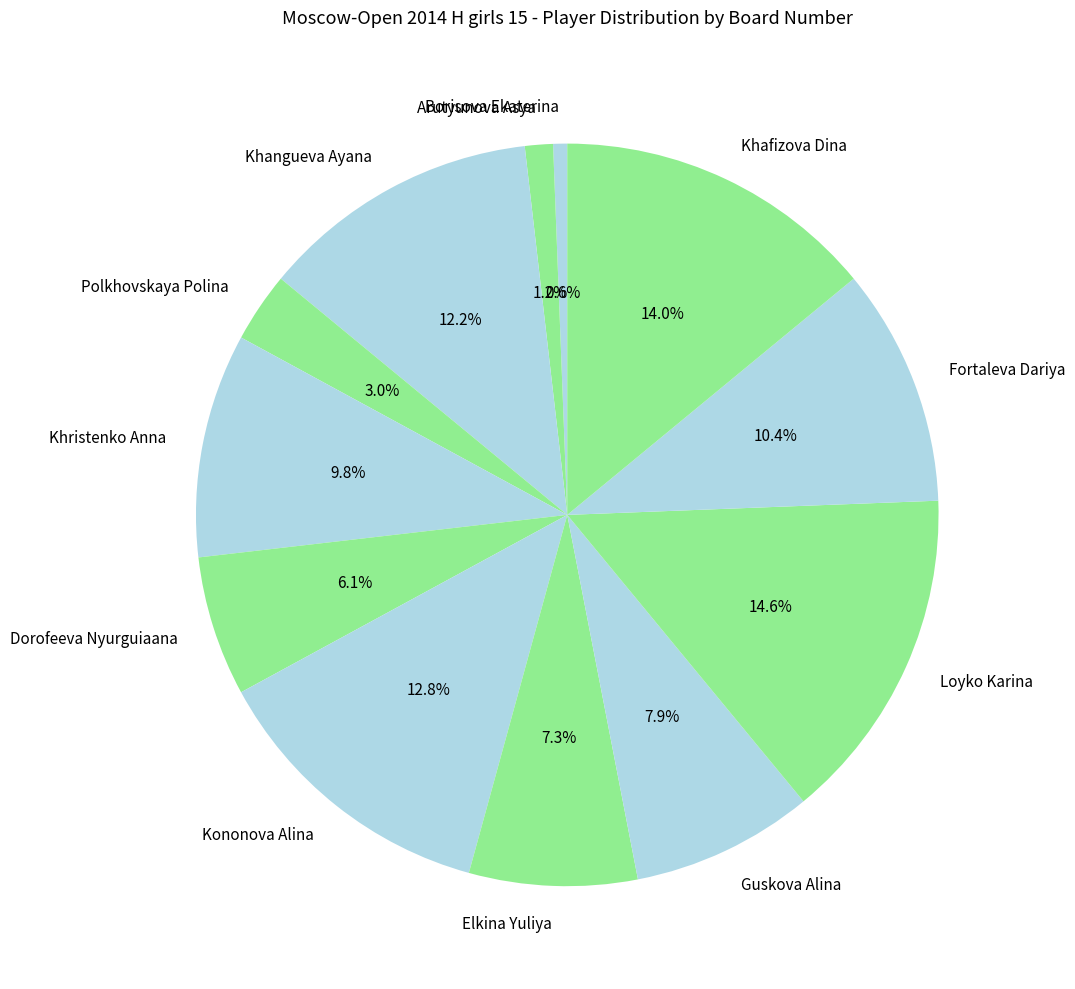

To the nearest percent, what portion does Dorofeeva Nyurguiaana represent?

6%